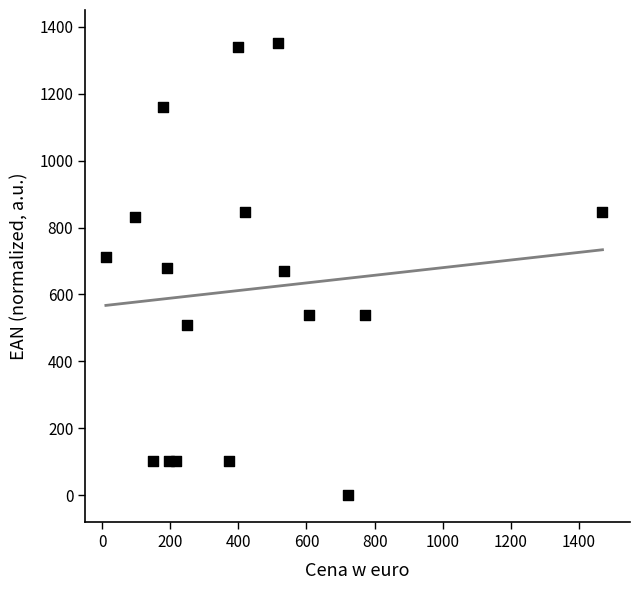

What is the range of Y values (max minus min)?

1350.0